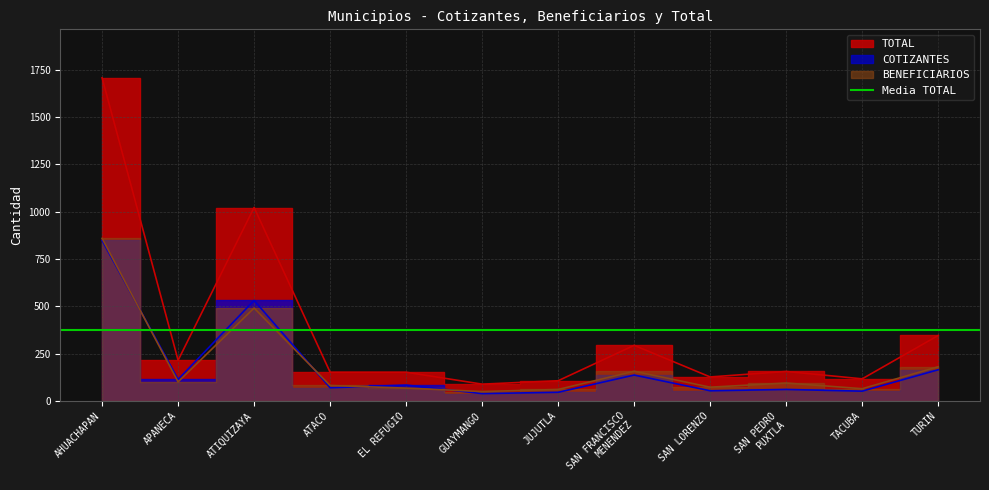

Reading left to right, list all the values displayed in this chart.

COTIZANTES: 848	114	531	70	84	39	46	137	54	61	52	165
BENEFICIARIOS: 859	101	491	82	68	50	61	157	73	95	65	181
TOTAL: 1707	215	1022	152	152	89	107	294	127	156	117	346